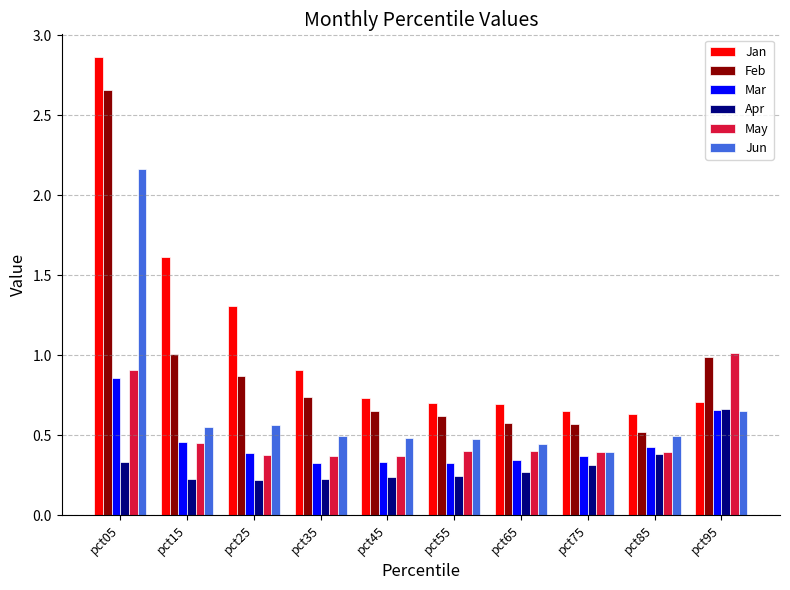

At which category does the chart reach its peak across all series?

pct05